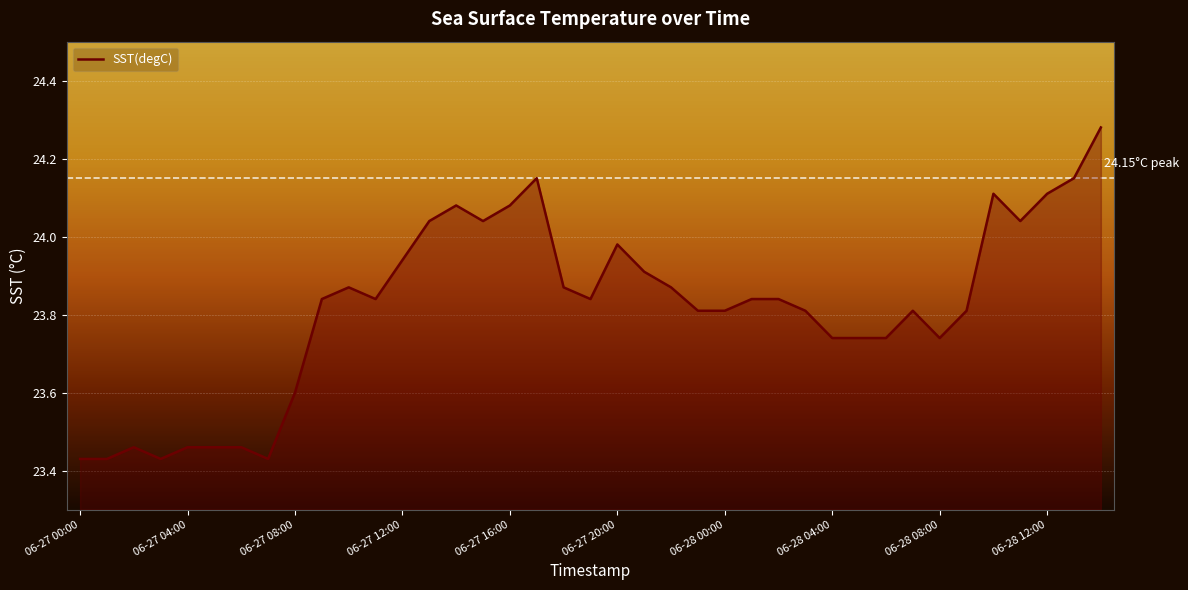

What is the average value?

23.8